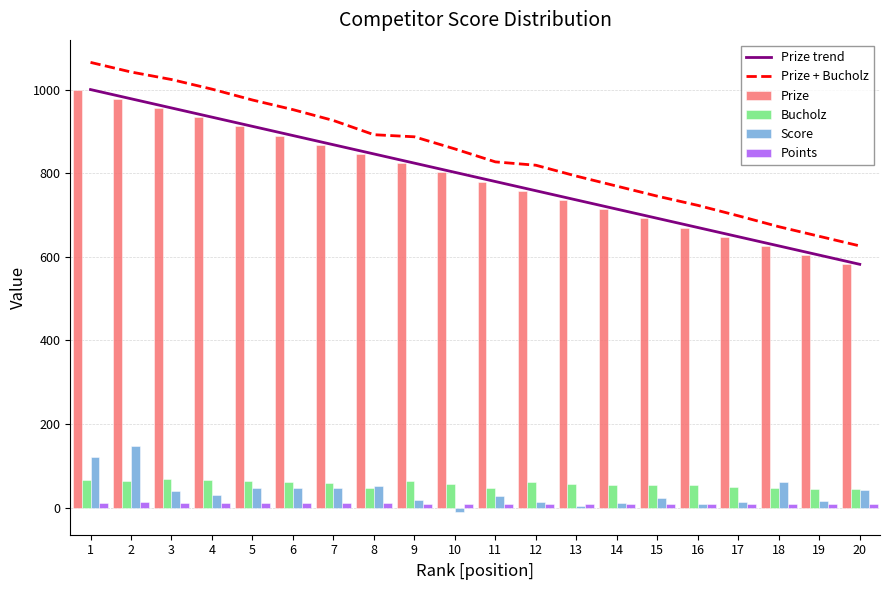

Where is Score nearest to the value 68?

18